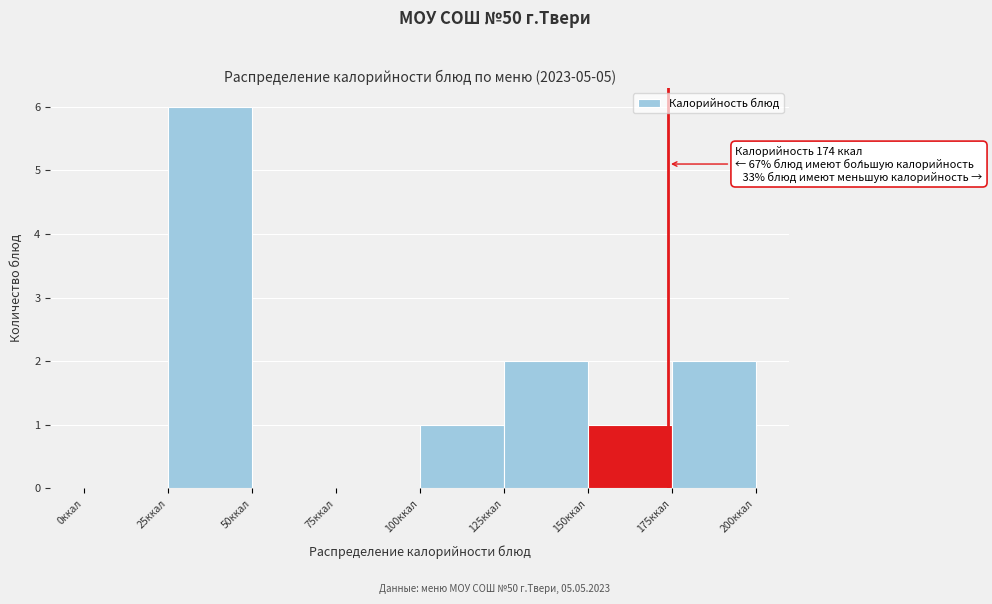

Which range on the x-axis has the tallest bar?

25 to 50